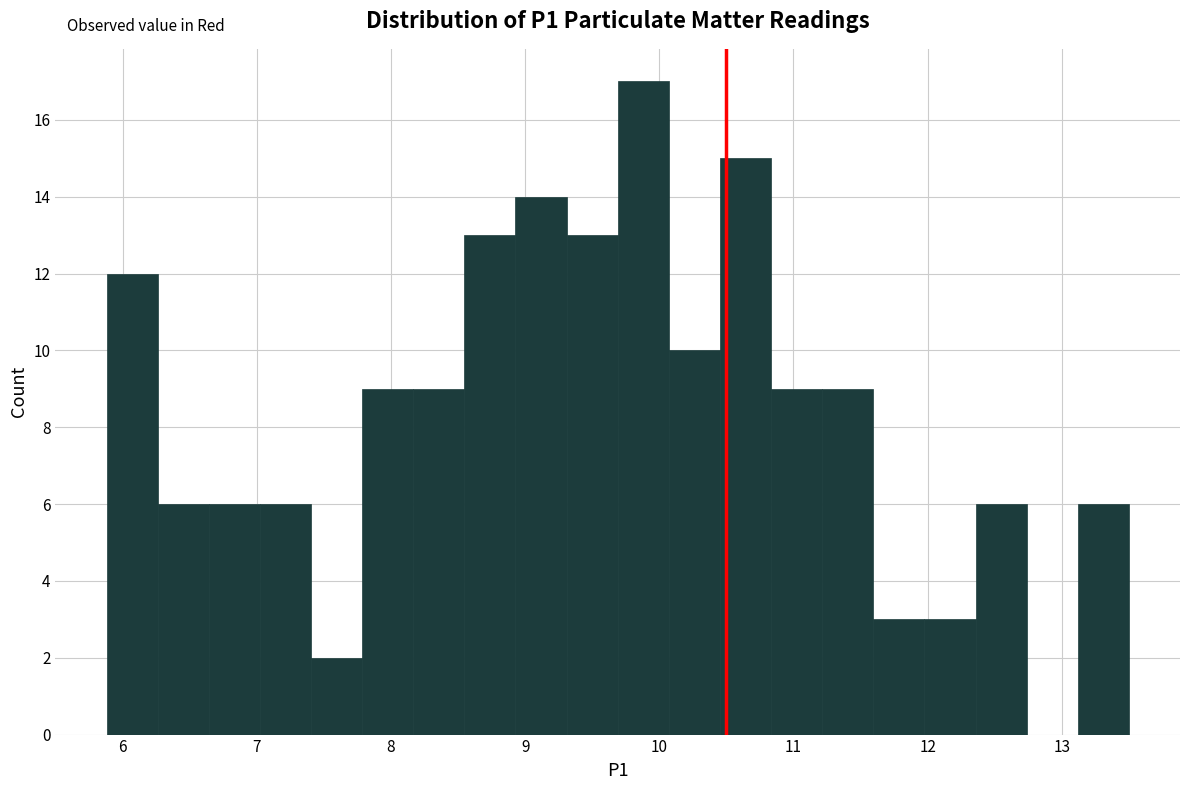

Around what value on the x-axis is the tallest bar? Give the approximate position of its centre, as read against the axis.

9.9